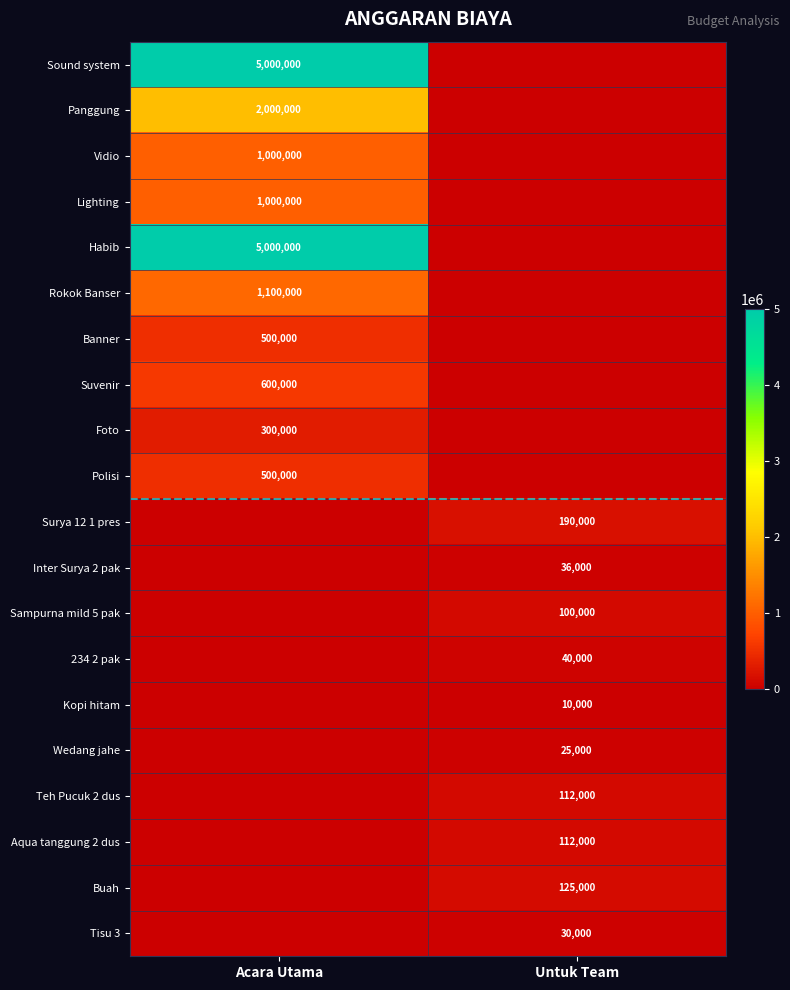

The value of Inter Surya 2 pak at Untuk Team is 36000. True or false?

True